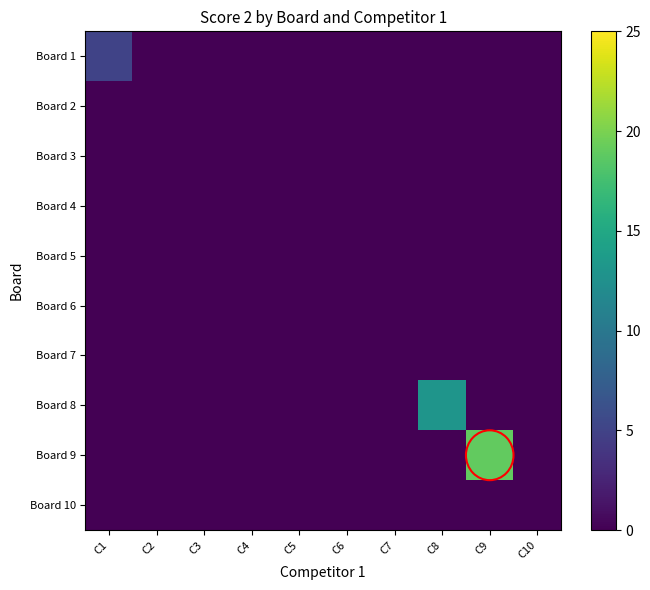

Rank the series at C4 from lowest to highest value.

Board 1, Board 2, Board 3, Board 4, Board 5, Board 6, Board 7, Board 8, Board 9, Board 10